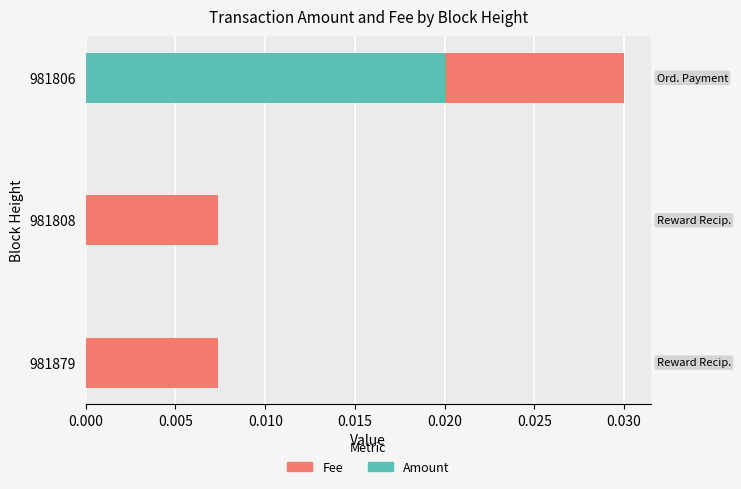

At which category is the sum across all series the highest?

981806